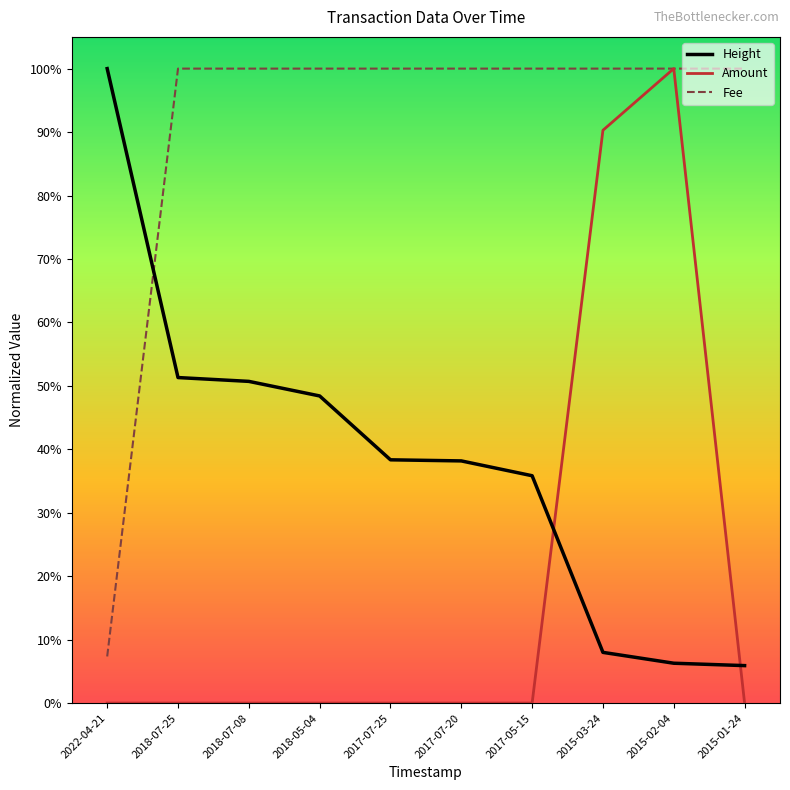

What is the label of the 10th point from the right?

2022-04-21